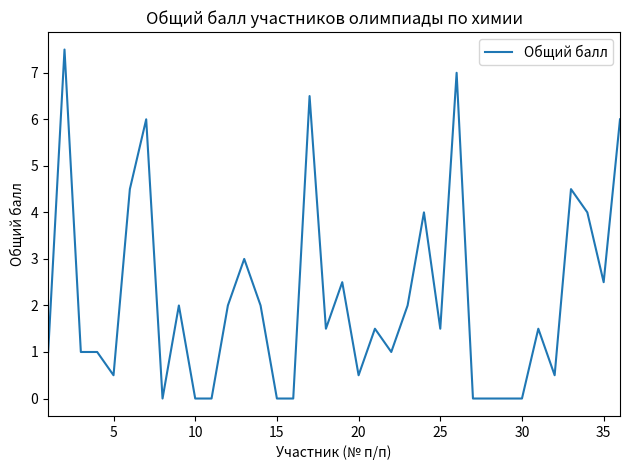

What is the maximum value shown in the chart?

7.5